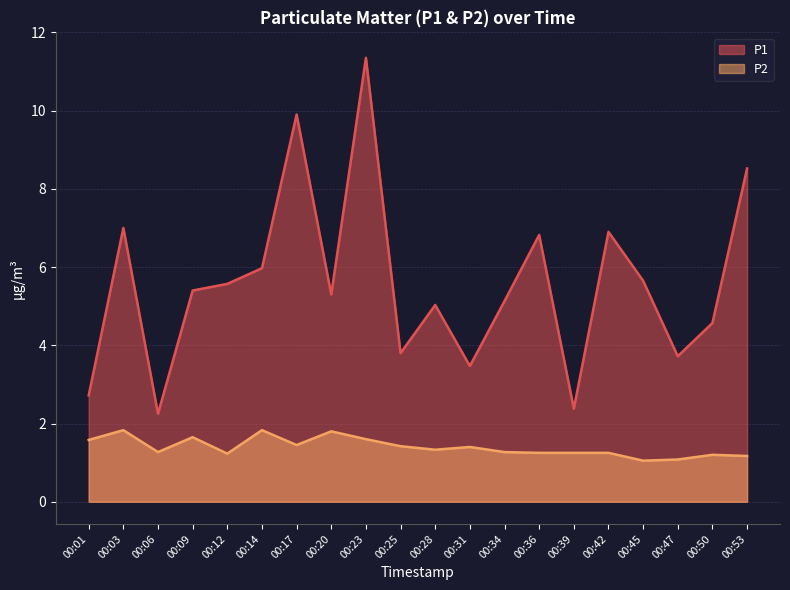

Which series has the widest spread of values?

P1